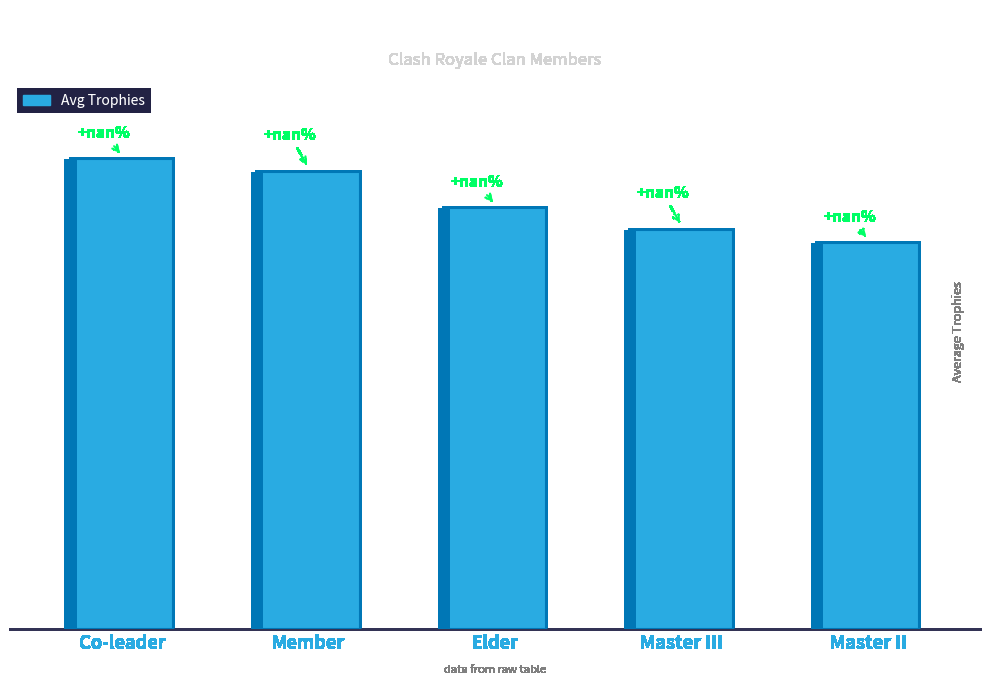

Reading left to right, list all the values displayed in this chart.

Co-leader=9000	Member=8762	Elder=8062	Master III=7653	Master II=7393